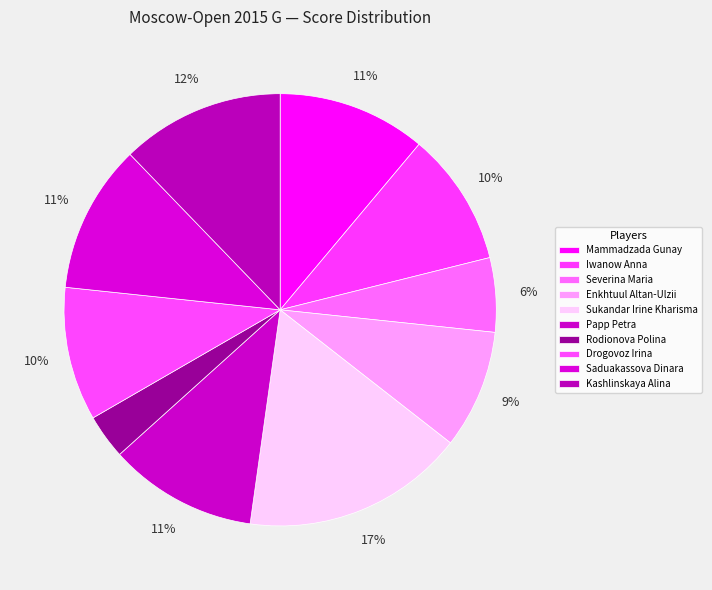

Count the number of slices in the pie.

10